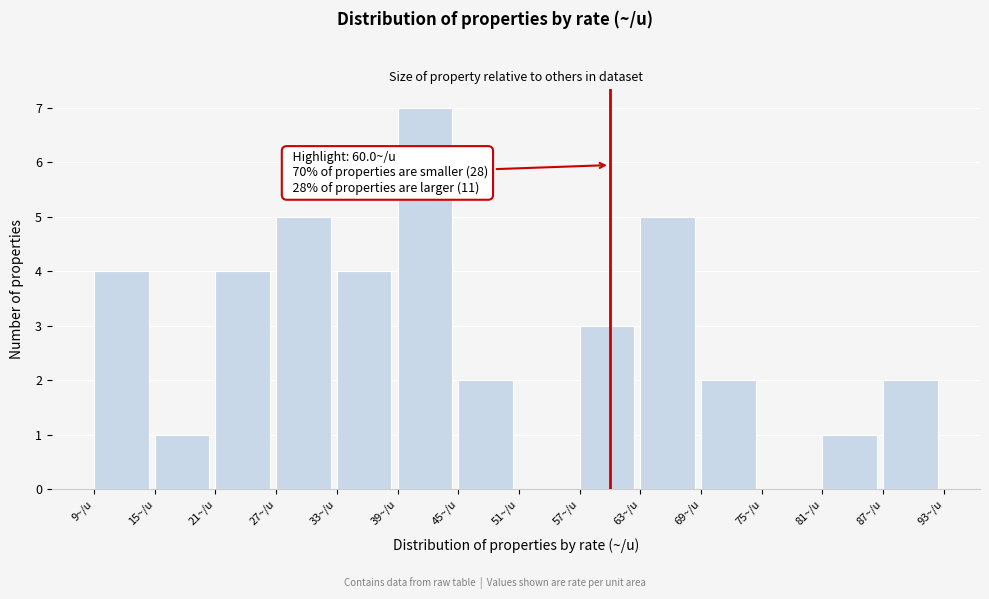

Over which range of the x-axis is the bar tallest?

39 to 45